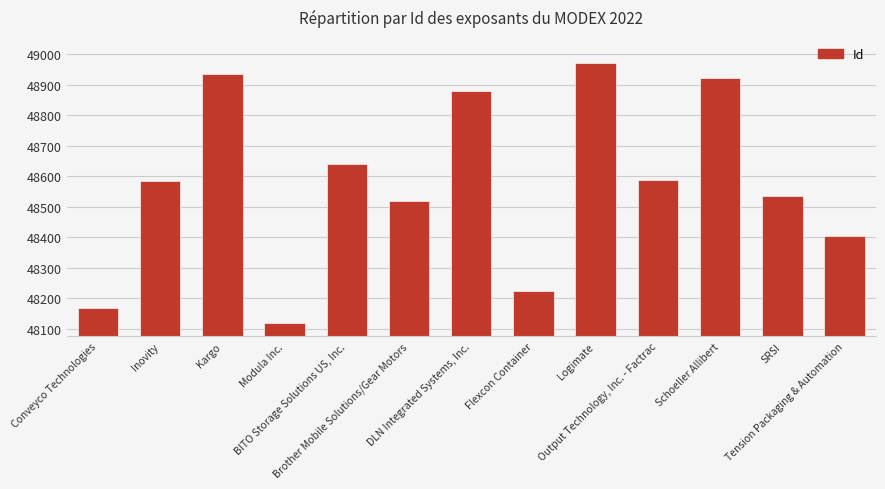

What is the average value?

48576